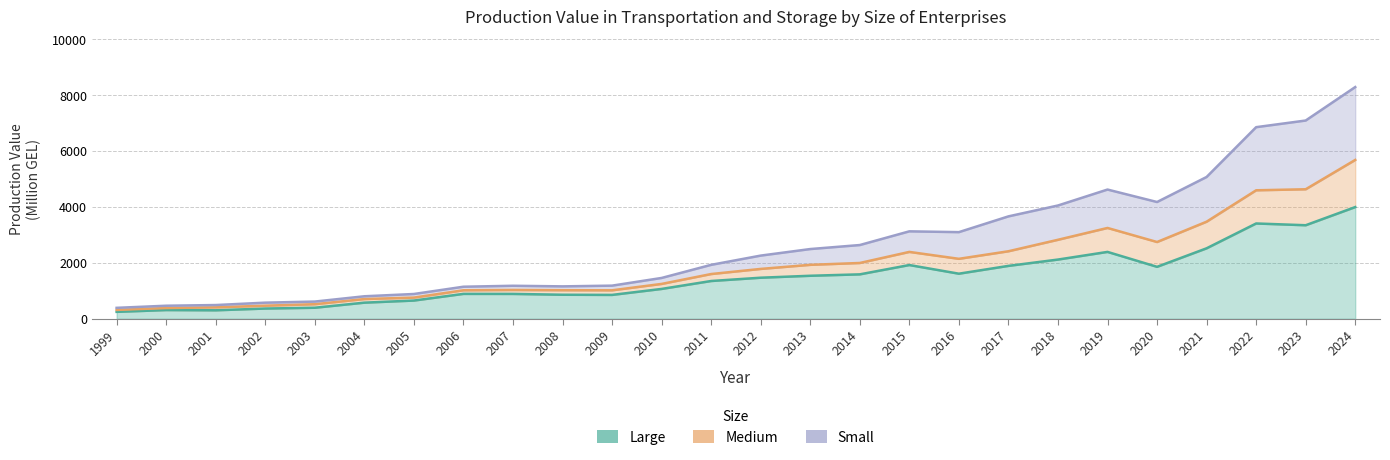

How many values in the Large series exceed 1467?

13